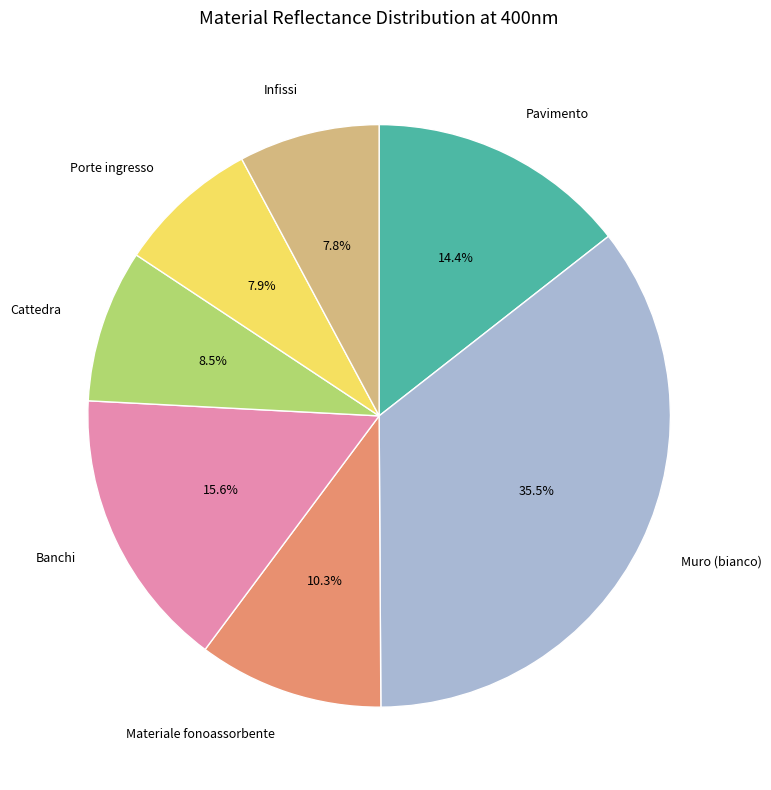

Does any single category account for the majority?

No